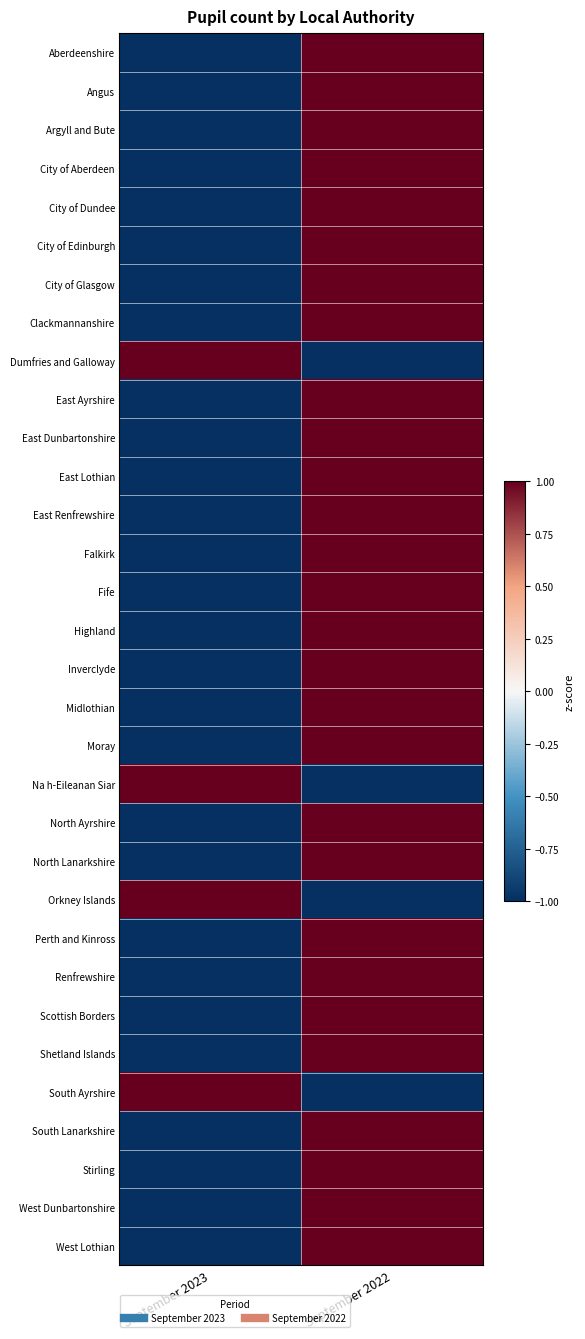

Reading right to left, extract all data points from this chart.

Aberdeenshire: September 2022=1	September 2023=-1
Angus: September 2022=1	September 2023=-1
Argyll and Bute: September 2022=1	September 2023=-1
City of Aberdeen: September 2022=1	September 2023=-1
City of Dundee: September 2022=1	September 2023=-1
City of Edinburgh: September 2022=1	September 2023=-1
City of Glasgow: September 2022=1	September 2023=-1
Clackmannanshire: September 2022=1	September 2023=-1
Dumfries and Galloway: September 2022=-1	September 2023=1
East Ayrshire: September 2022=1	September 2023=-1
East Dunbartonshire: September 2022=1	September 2023=-1
East Lothian: September 2022=1	September 2023=-1
East Renfrewshire: September 2022=1	September 2023=-1
Falkirk: September 2022=1	September 2023=-1
Fife: September 2022=1	September 2023=-1
Highland: September 2022=1	September 2023=-1
Inverclyde: September 2022=1	September 2023=-1
Midlothian: September 2022=1	September 2023=-1
Moray: September 2022=1	September 2023=-1
Na h-Eileanan Siar: September 2022=-1	September 2023=1
North Ayrshire: September 2022=1	September 2023=-1
North Lanarkshire: September 2022=1	September 2023=-1
Orkney Islands: September 2022=-1	September 2023=1
Perth and Kinross: September 2022=1	September 2023=-1
Renfrewshire: September 2022=1	September 2023=-1
Scottish Borders: September 2022=1	September 2023=-1
Shetland Islands: September 2022=1	September 2023=-1
South Ayrshire: September 2022=-1	September 2023=1
South Lanarkshire: September 2022=1	September 2023=-1
Stirling: September 2022=1	September 2023=-1
West Dunbartonshire: September 2022=1	September 2023=-1
West Lothian: September 2022=1	September 2023=-1